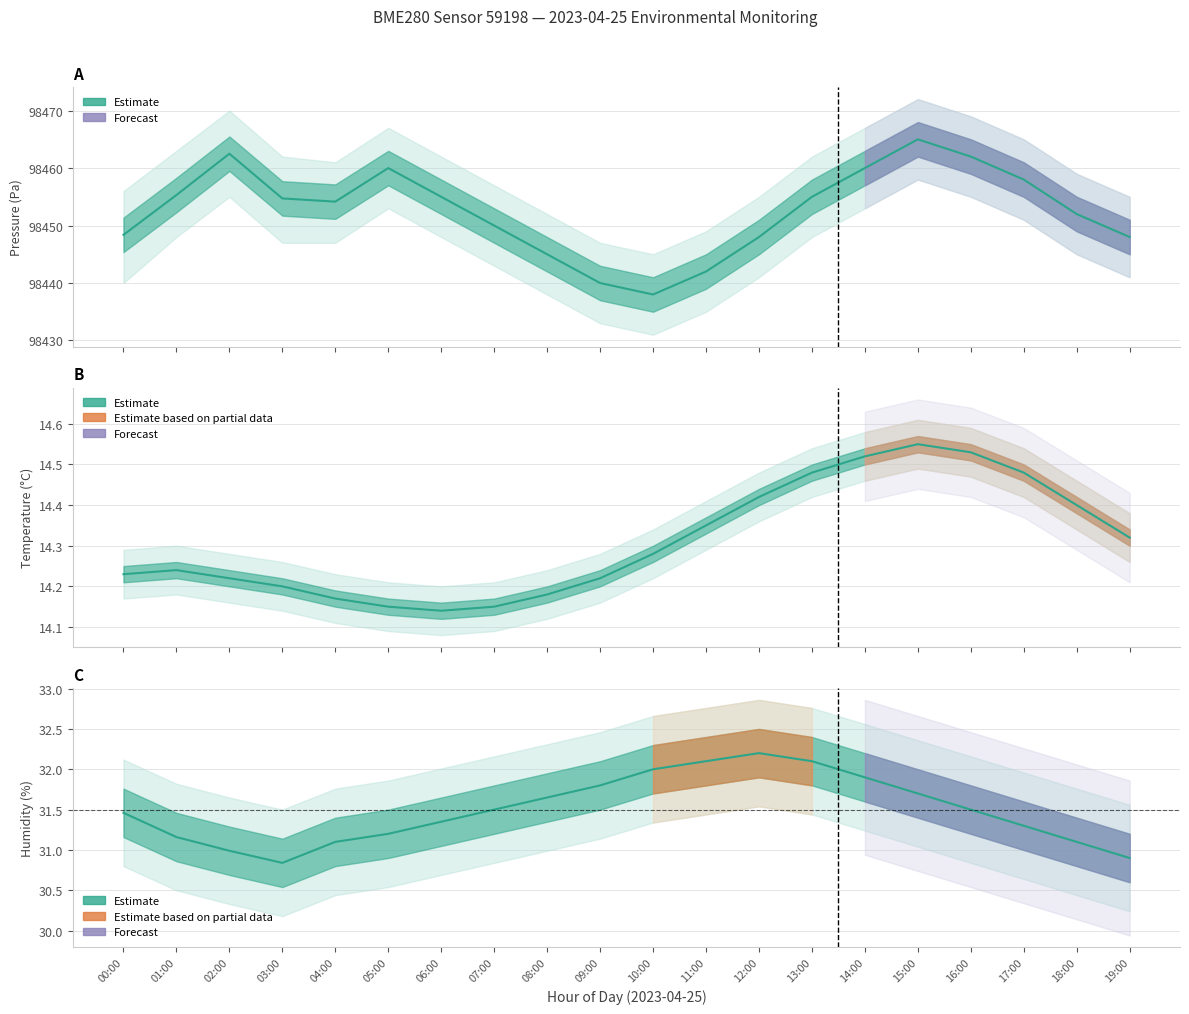

In Pressure, how many points are higher than both neighbors (excluding endpoints)?

3